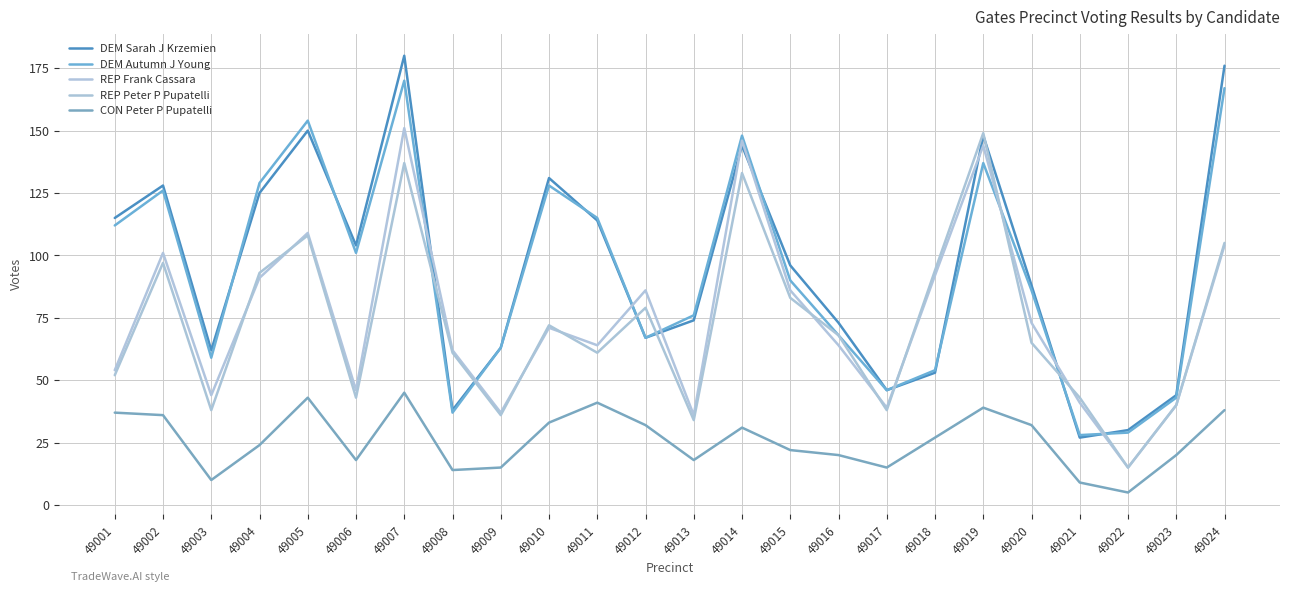

How many categories are shown in the chart?

24